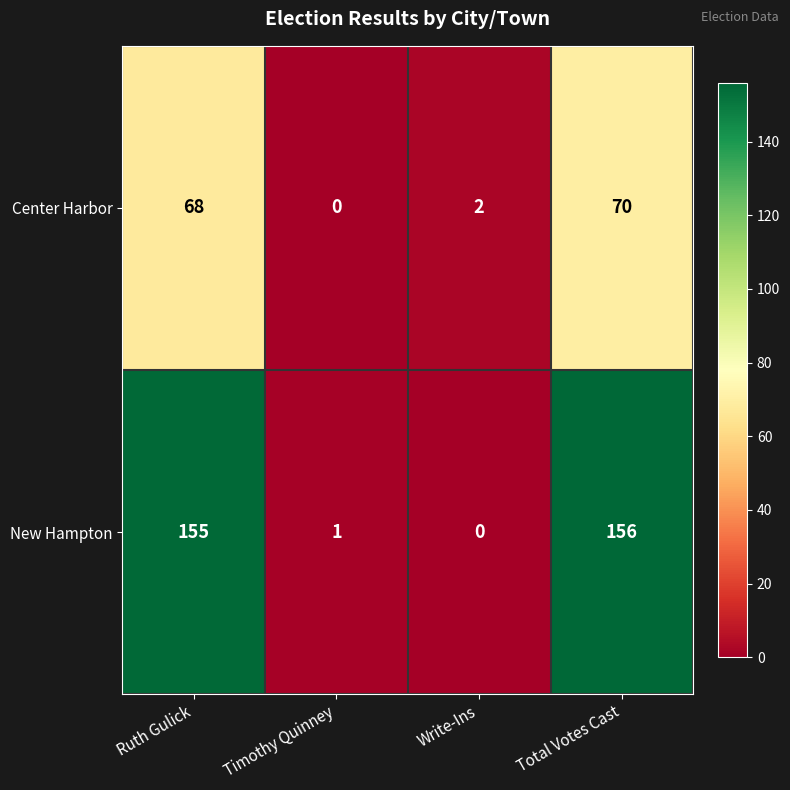

Between Timothy Quinney and Write-Ins, which series saw the biggest shift?

Center Harbor